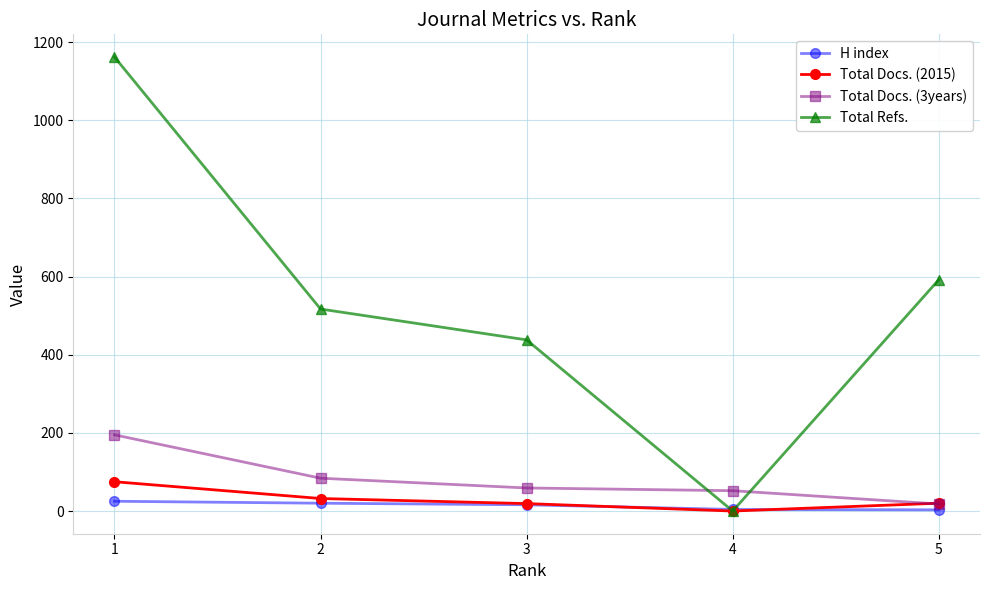

True or false: Total Docs. (3years) and H index cross at least once.

False